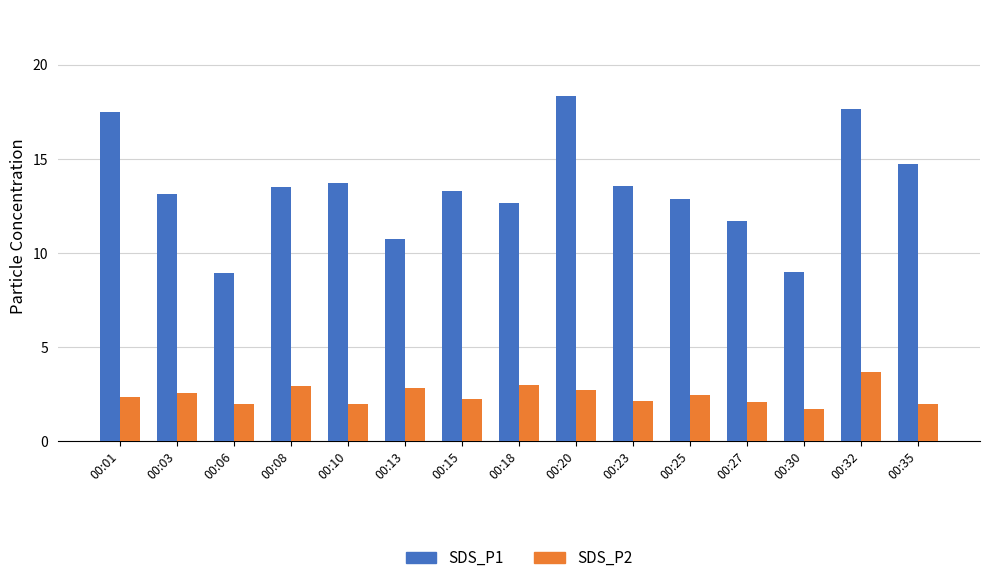

List the series in order of their peak value, highest first.

SDS_P1, SDS_P2